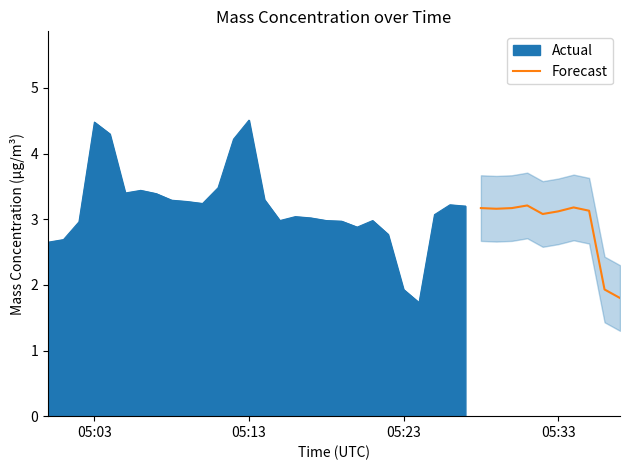

What is the lowest value of the Forecast series?

1.8